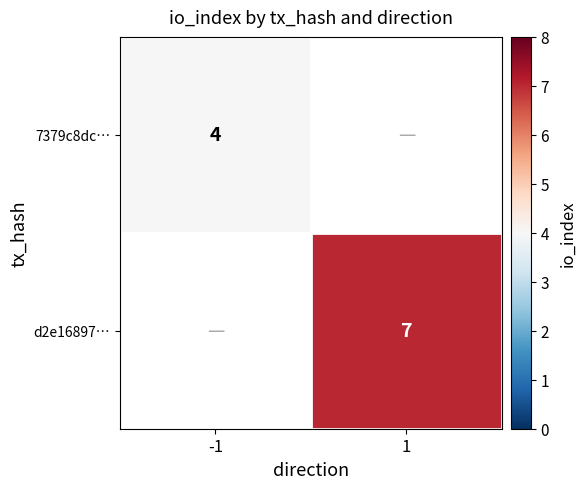

The value of 7379c8dc… at -1 is 4. True or false?

True